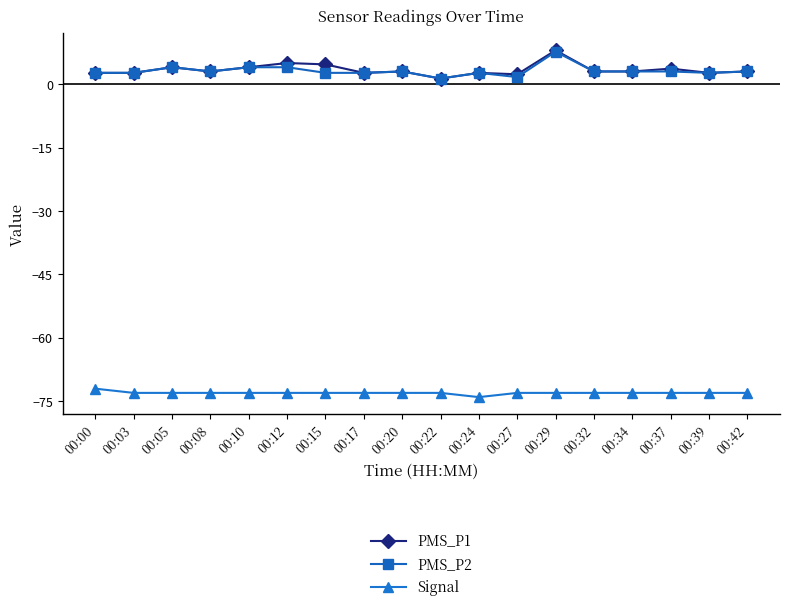

The Signal series shows -73.0 at 00:15. True or false?

True